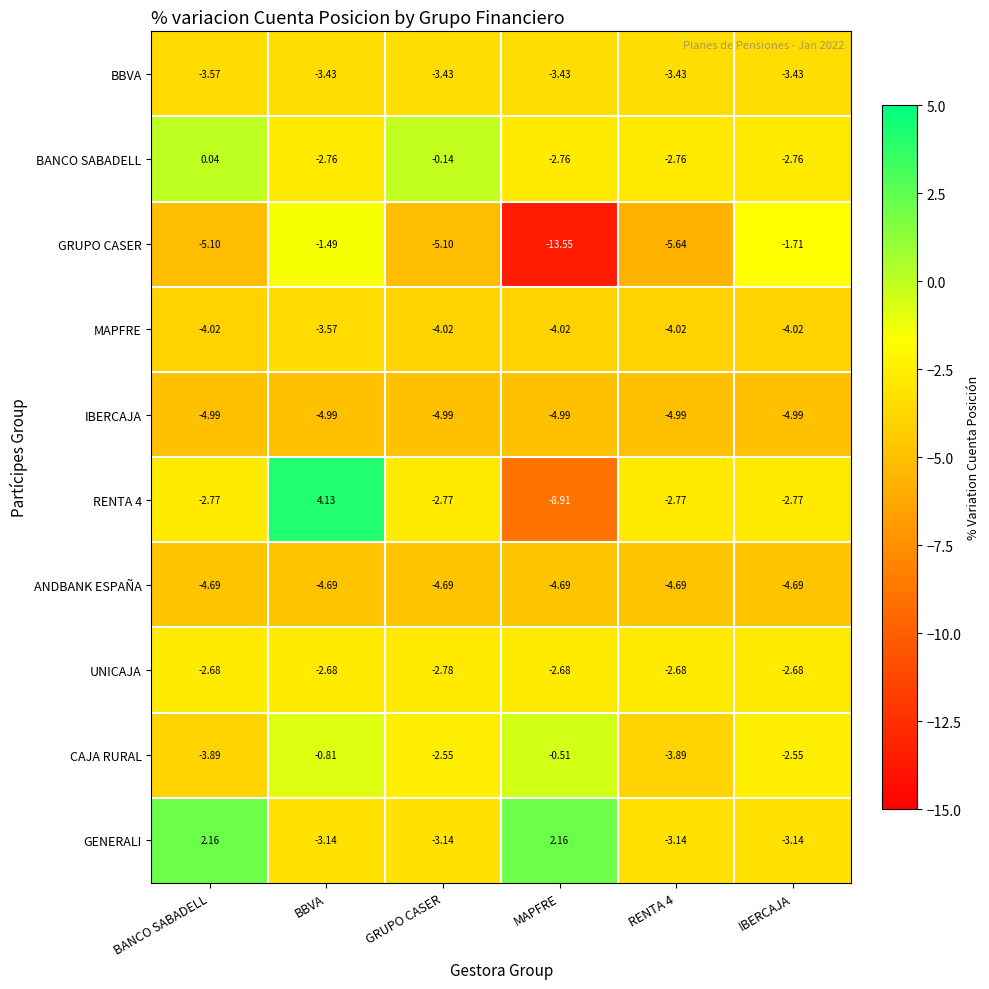

Which series has the largest total across all categories?

GENERALI